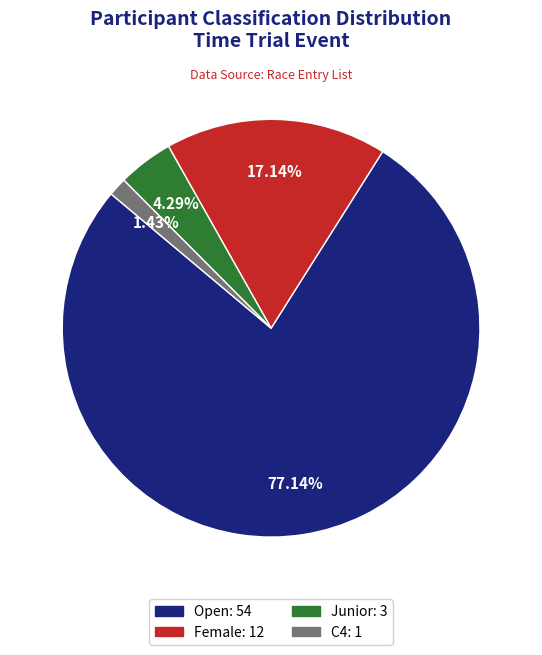

Which category has the smallest portion of the pie?

C4